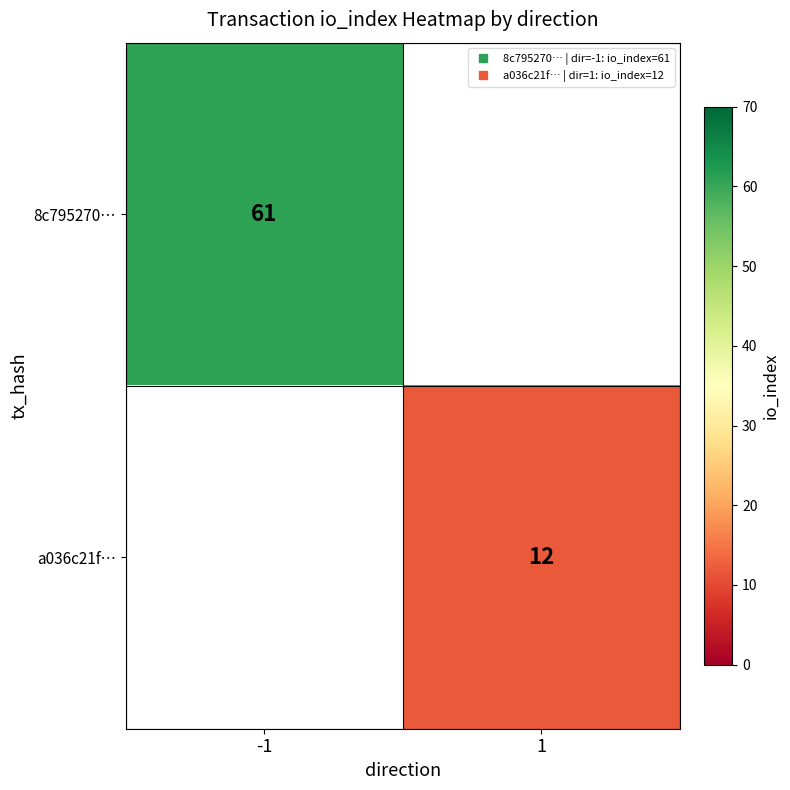

Rank the series by their average value, from highest to lowest.

8c795270…, a036c21f…